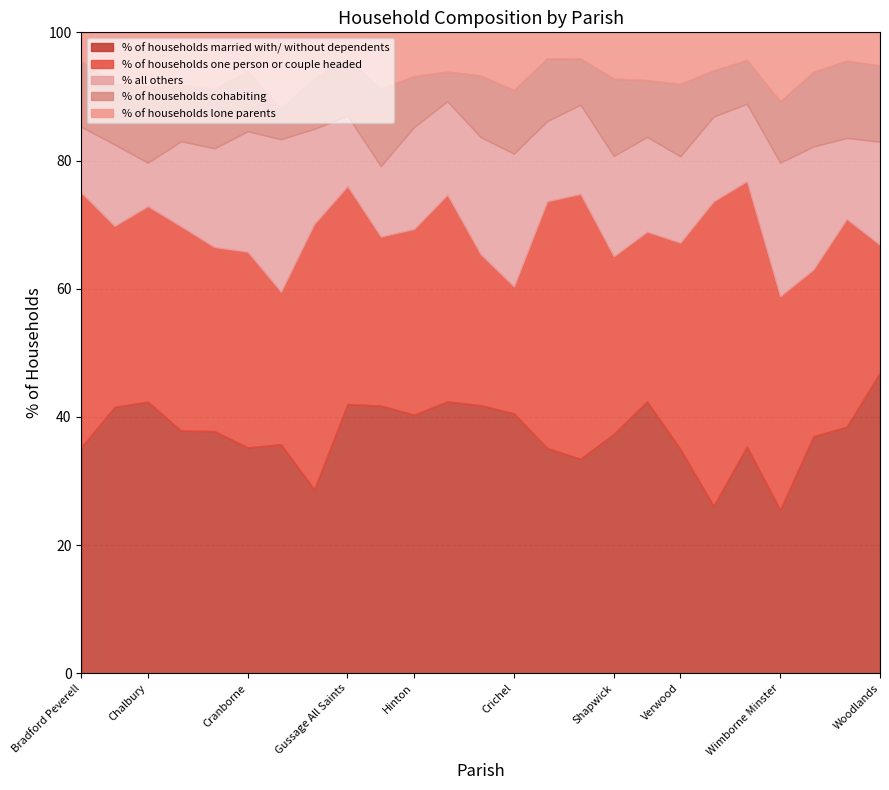

In % of households cohabiting, how many points are higher than both neighbors (excluding endpoints)?

7